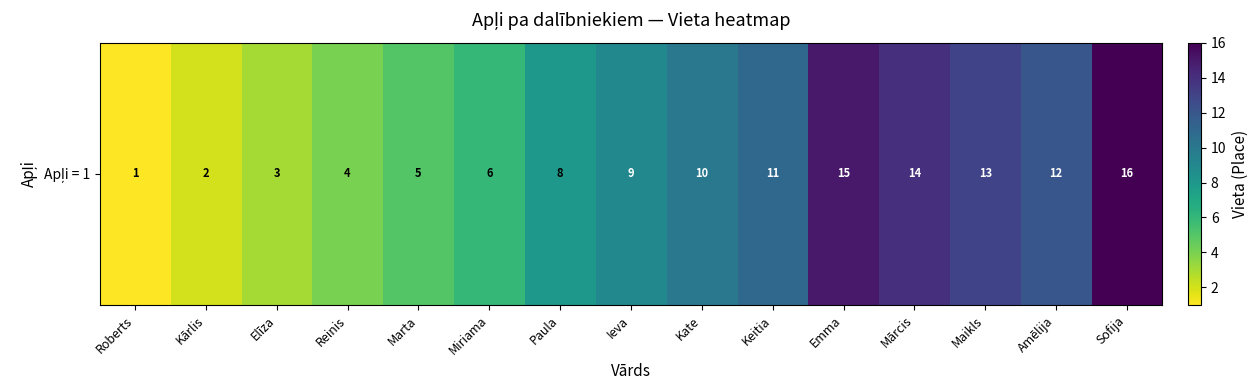

True or false: the data shows 13 at Maikls.

True